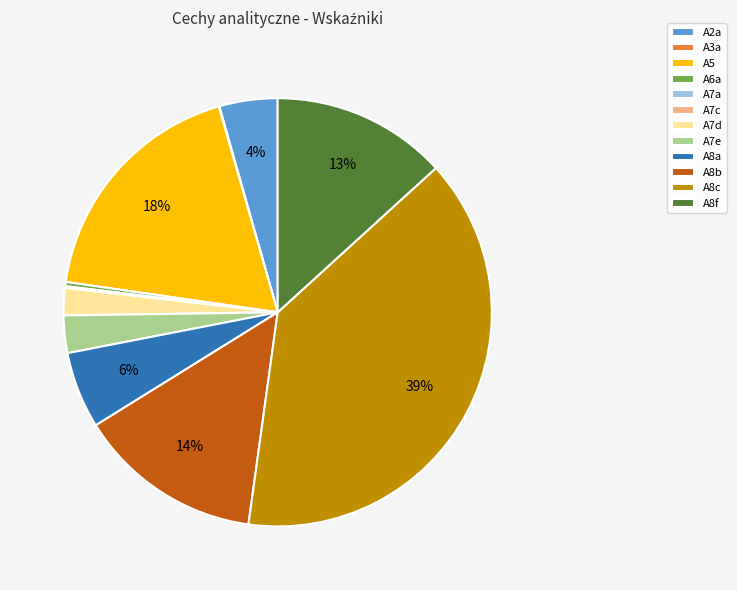

Combined, do A2a and A8c account for over 50%?

No